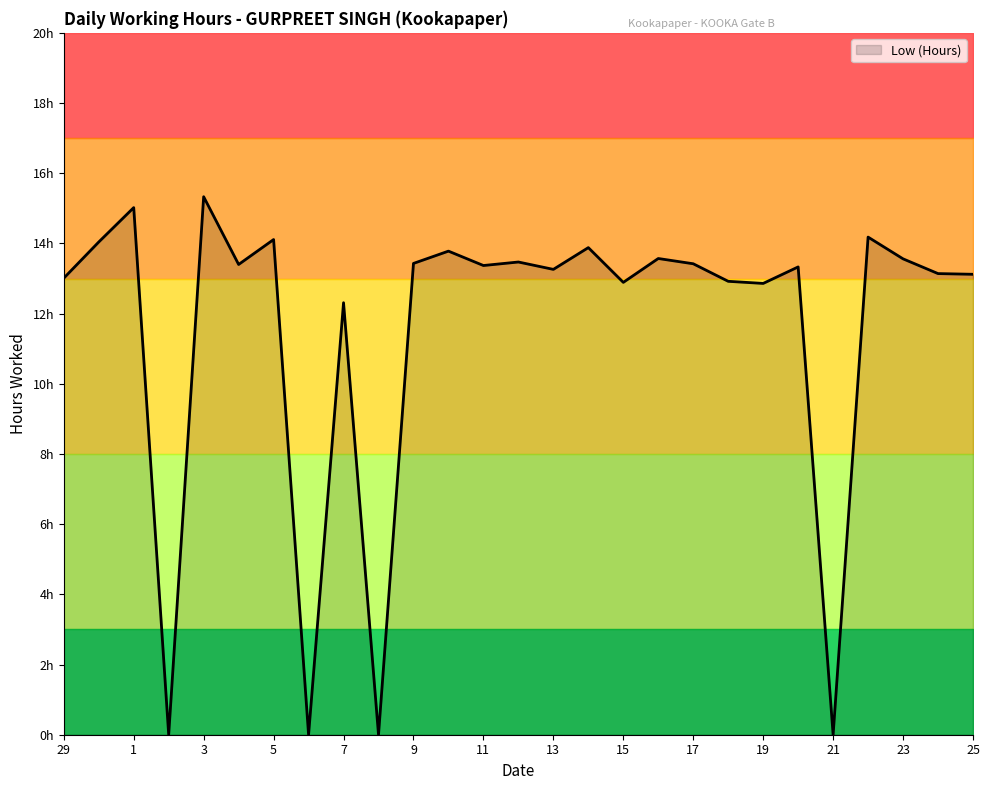

How many values are above zero?

23